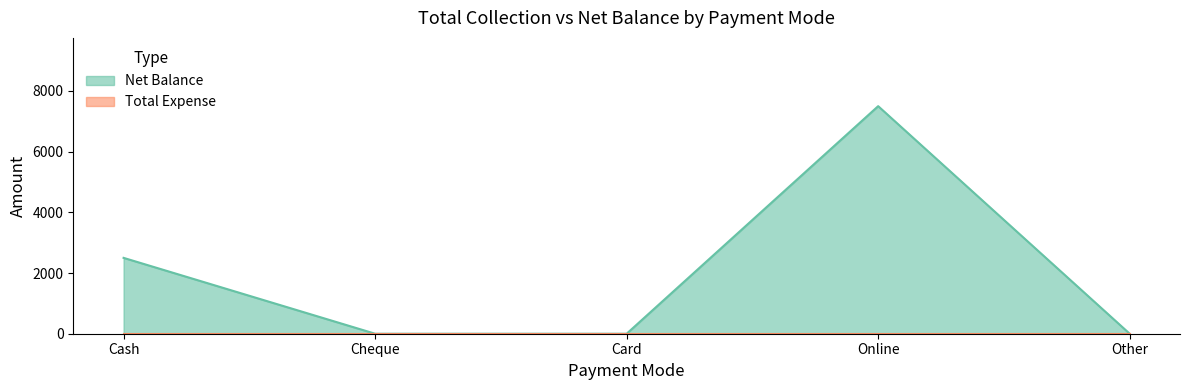

How many lines are shown in the chart?

2